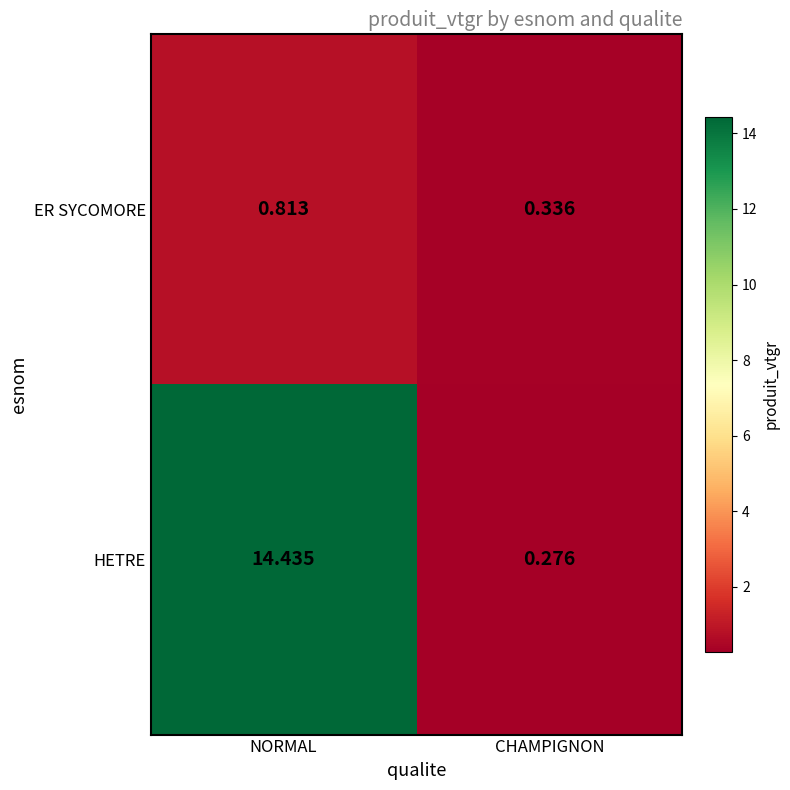

Which series has the largest total across all categories?

HETRE